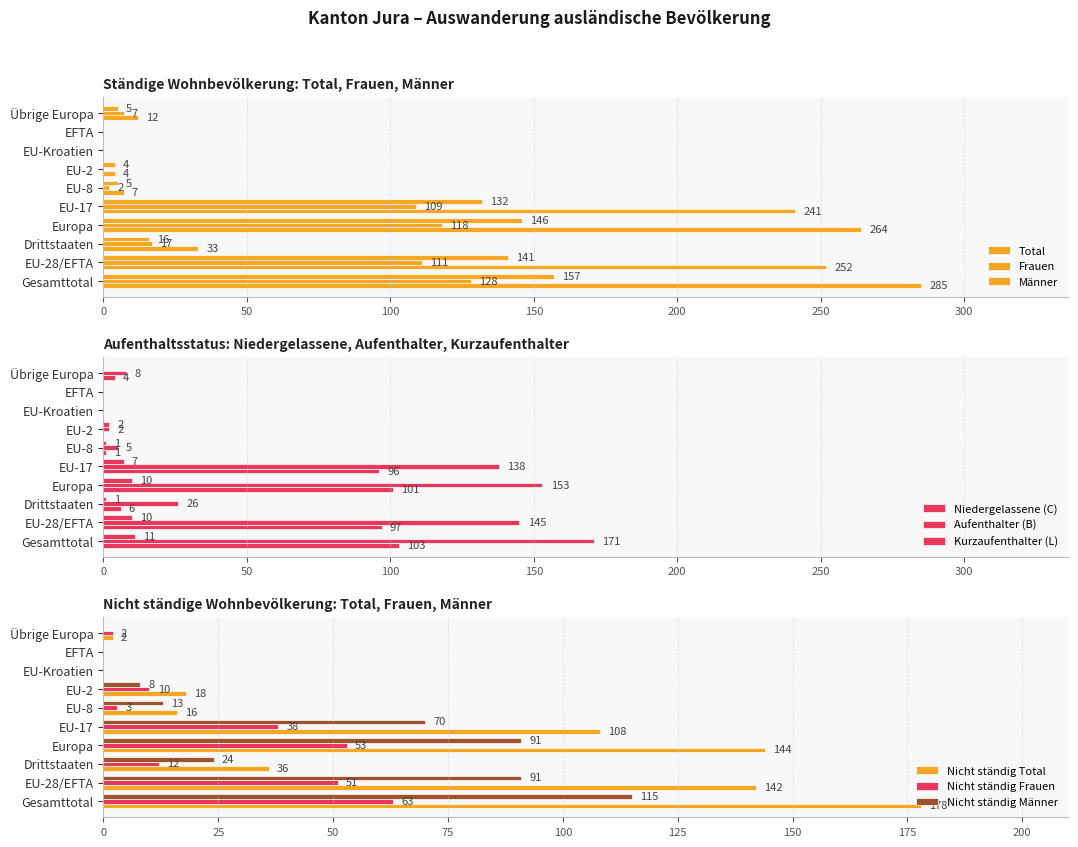

True or false: Niedergelassene (C) has a value of 103 at Gesamttotal.

True